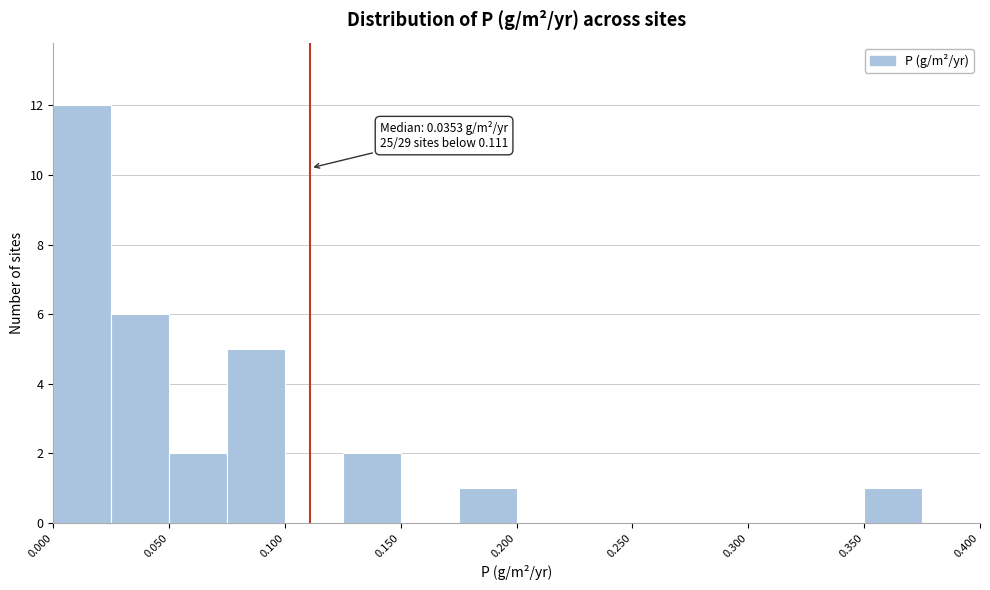

Which range on the x-axis has the tallest bar?

0.000 to 0.025